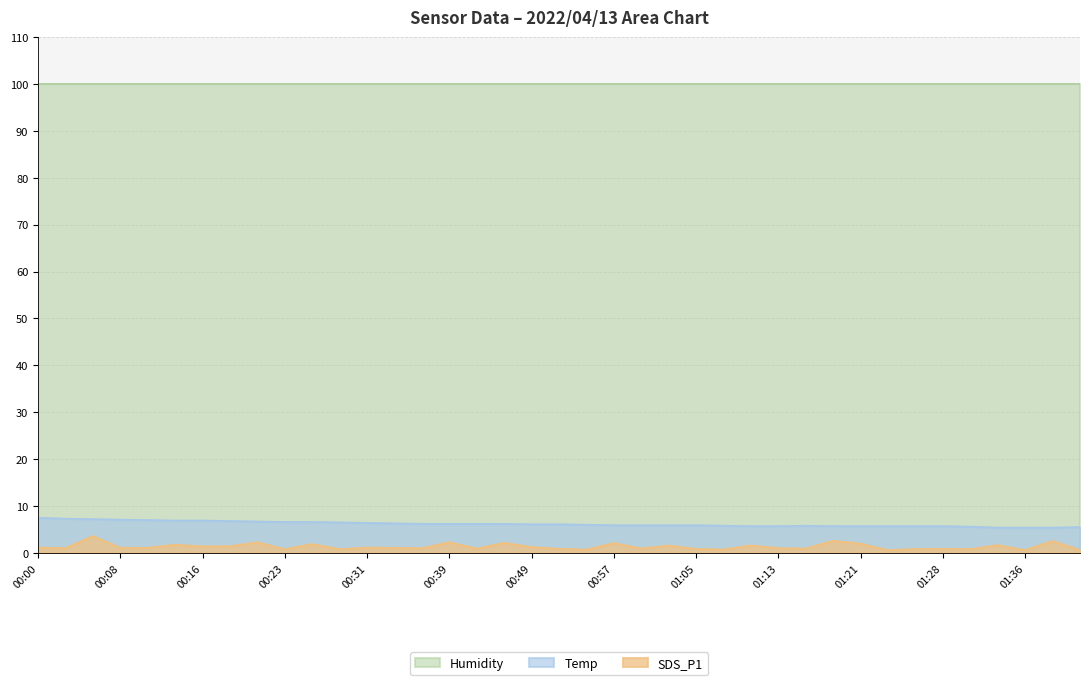

What is the total value across all series at 01:05?

106.7